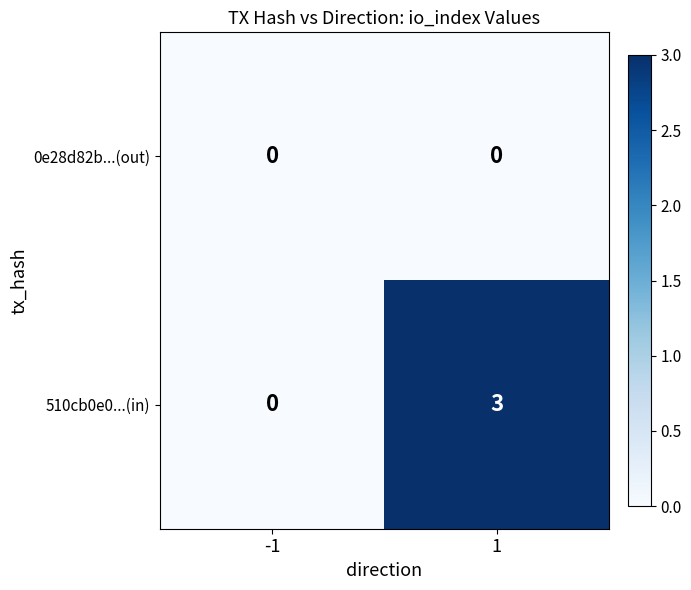

List the series in order of their peak value, lowest first.

0e28d82b...(out), 510cb0e0...(in)